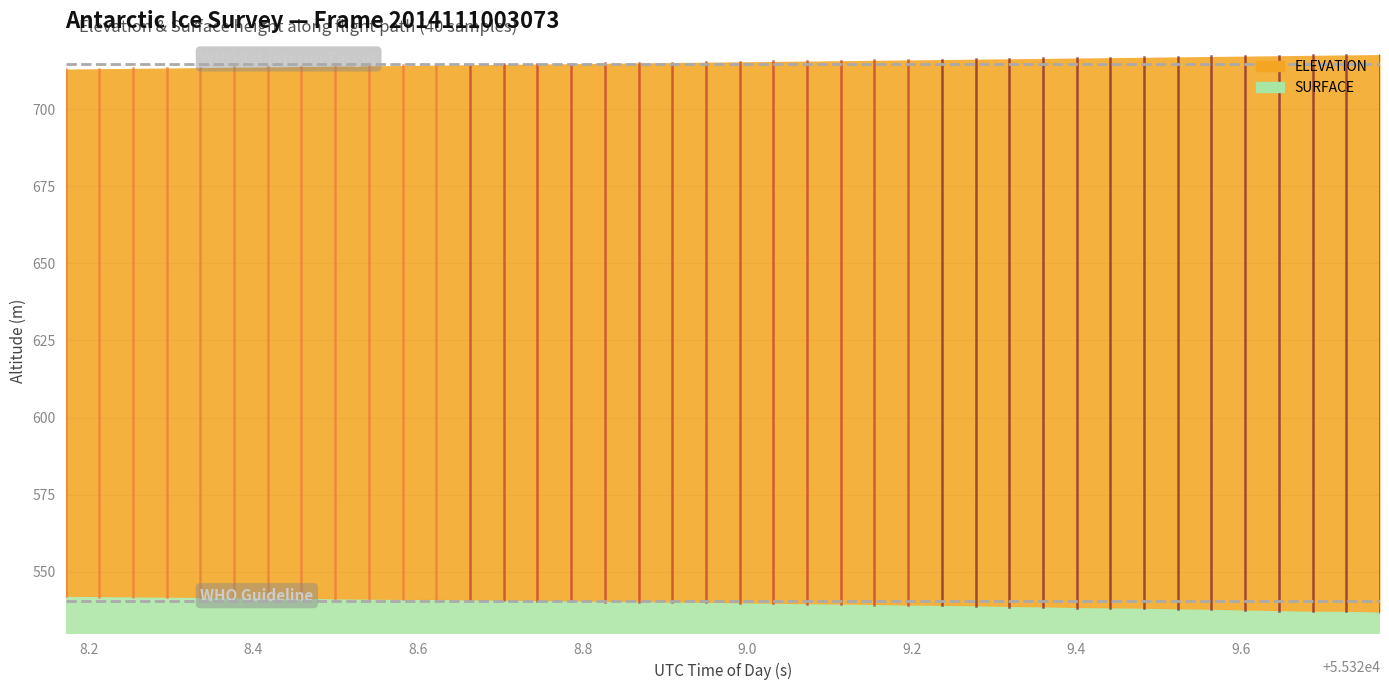

True or false: ELEVATION and SURFACE intersect in this chart.

False